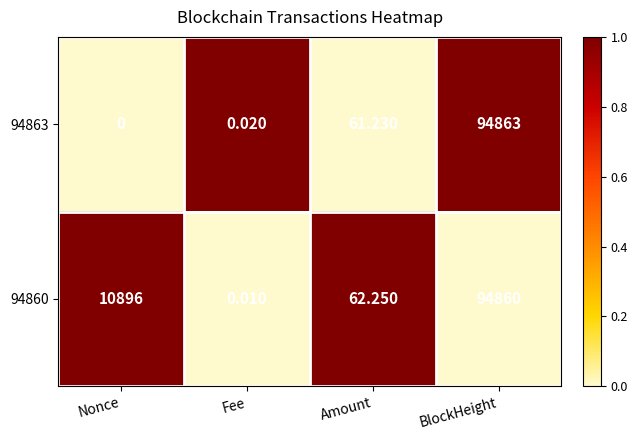

At which category does the chart reach its minimum across all series?

Nonce